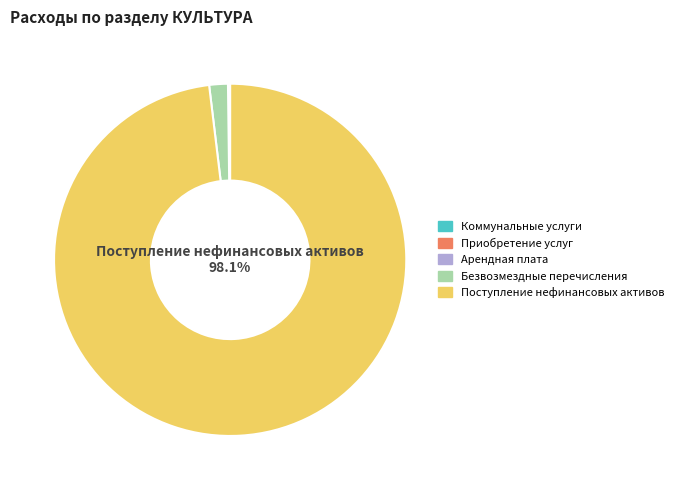

Which slice is the largest?

Поступление нефинансовых активов